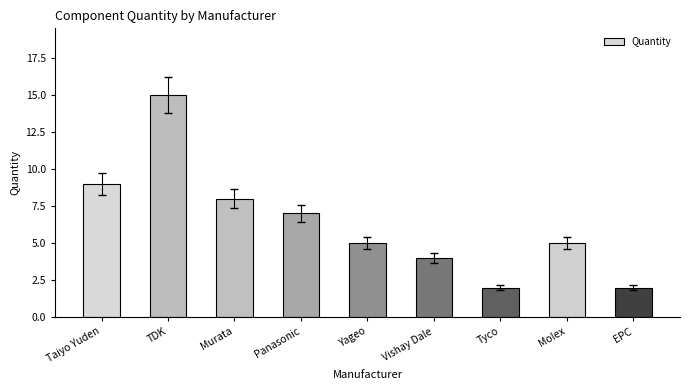

The chart shows a value of 2 at EPC. True or false?

True